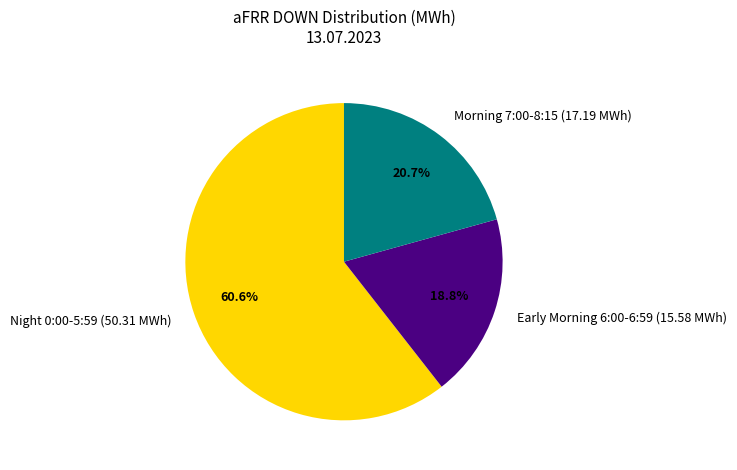

What portion of the pie excludes Early Morning 6:00-6:59 (15.58 MWh)?

81.2%